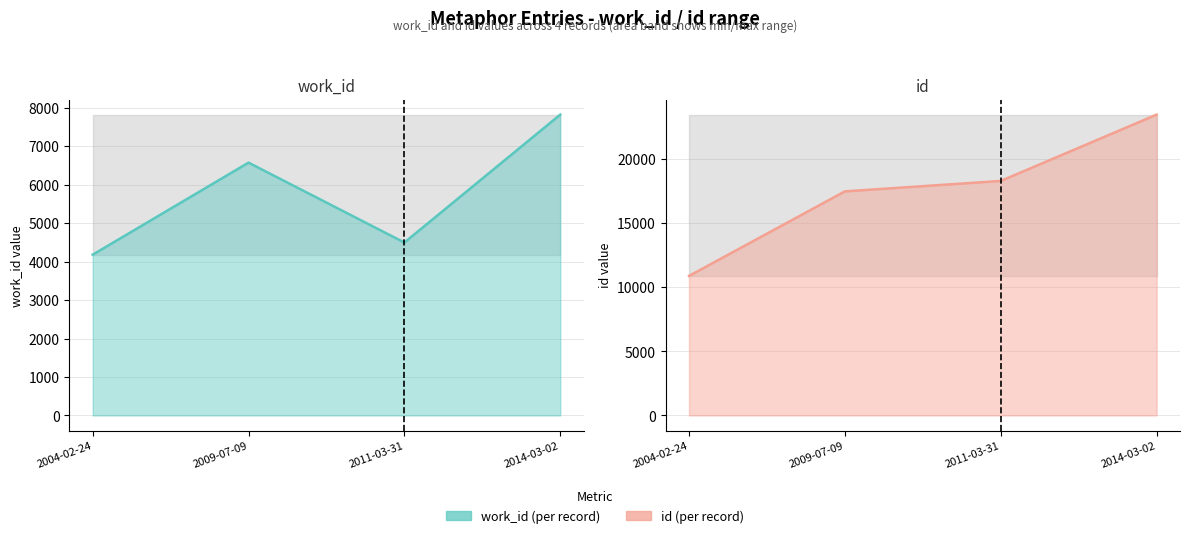

What is the spread (max minus min) of values at 2004-02-24?

6689